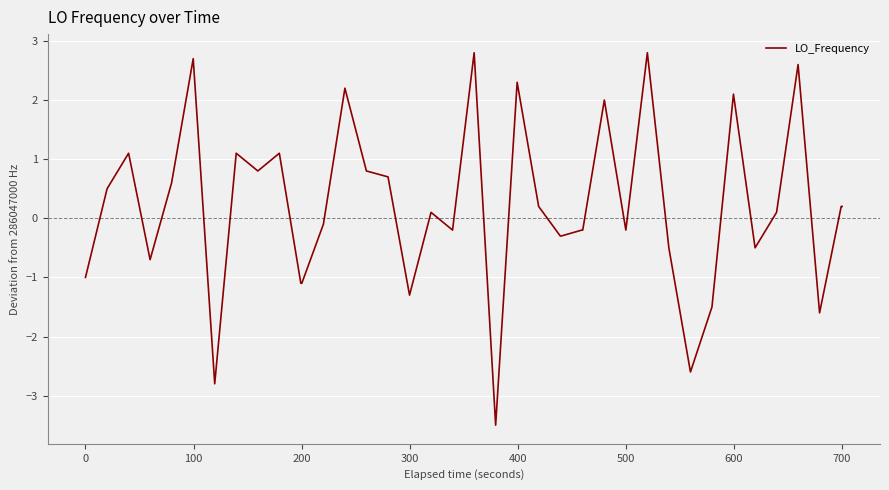

What is the difference between the maximum and minimum values?

6.3